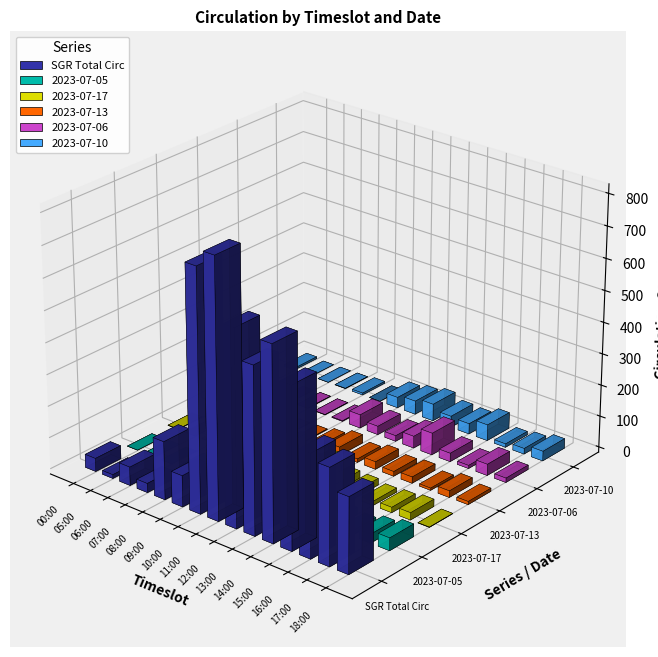

How many bars are there in each group?

6